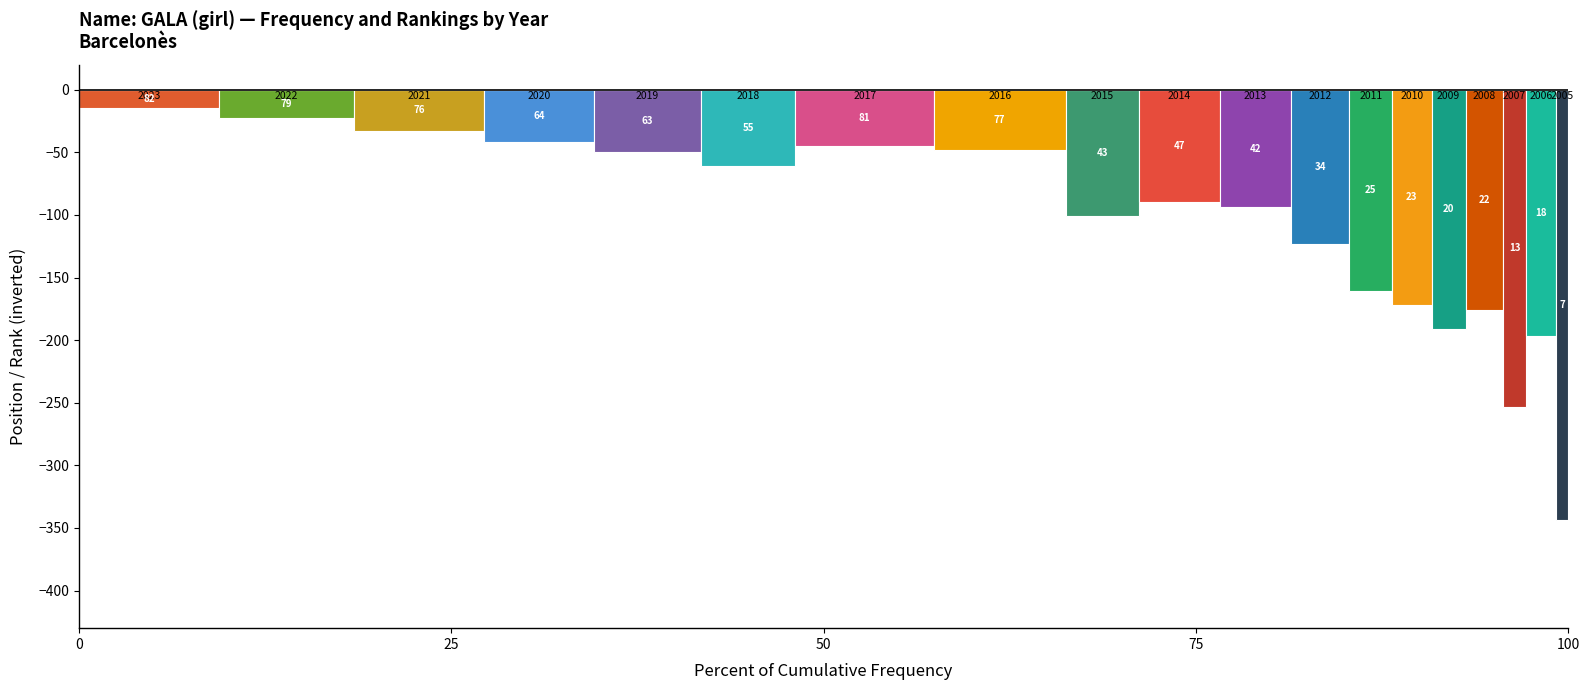

Does the chart contain stacked bars?

No